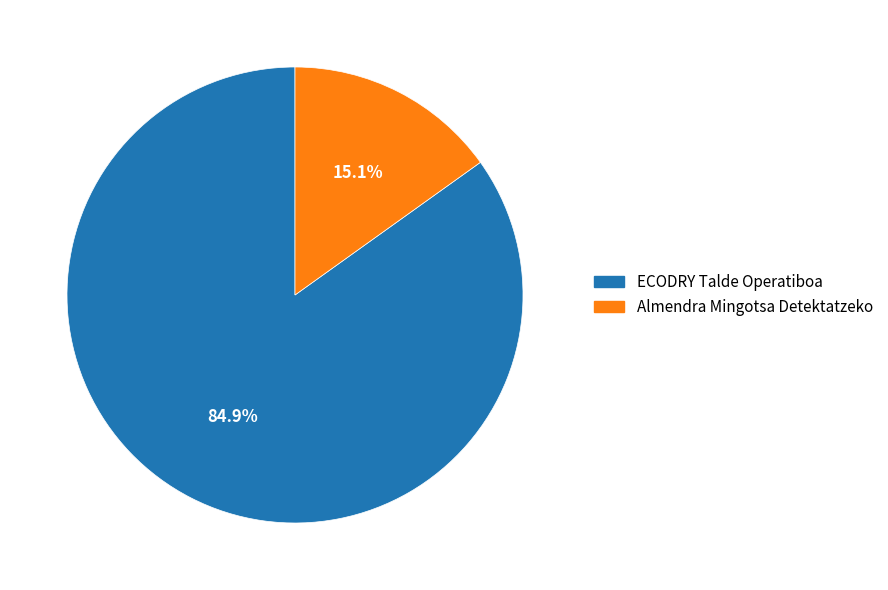

To the nearest percent, what is the difference between the ECODRY Talde Operatiboa and Almendra Mingotsa Detektatzeko slice percentages?

70%